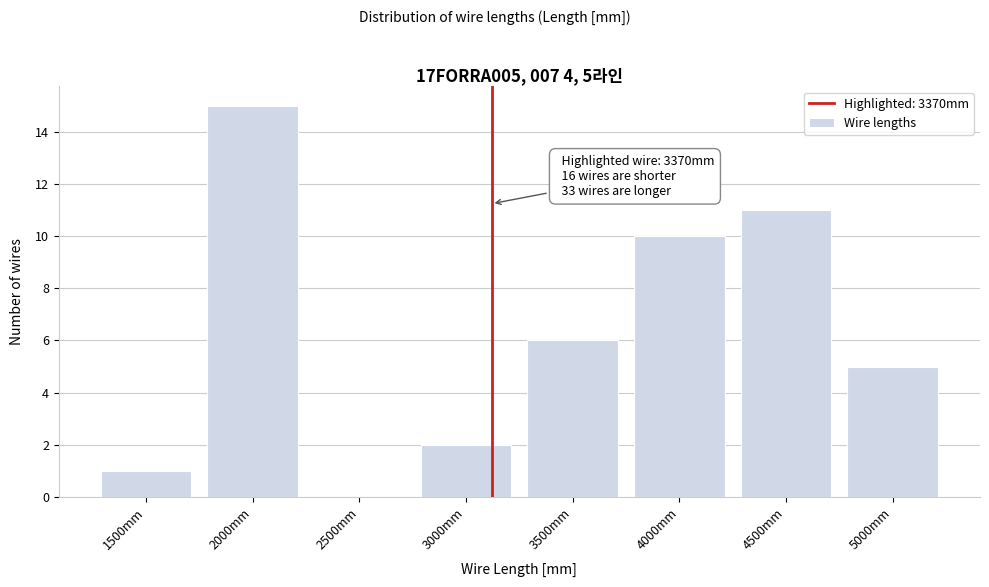

Reading left to right, what are all the values shown in this chart?

1500mm=1	2000mm=15	2500mm=0	3000mm=2	3500mm=6	4000mm=10	4500mm=11	5000mm=5